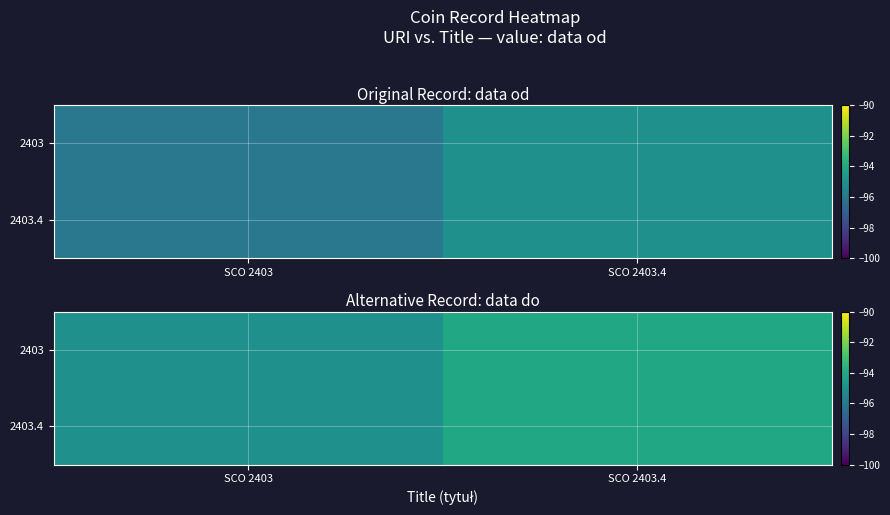

What is the total value across all series at SCO 2403.4?

-188